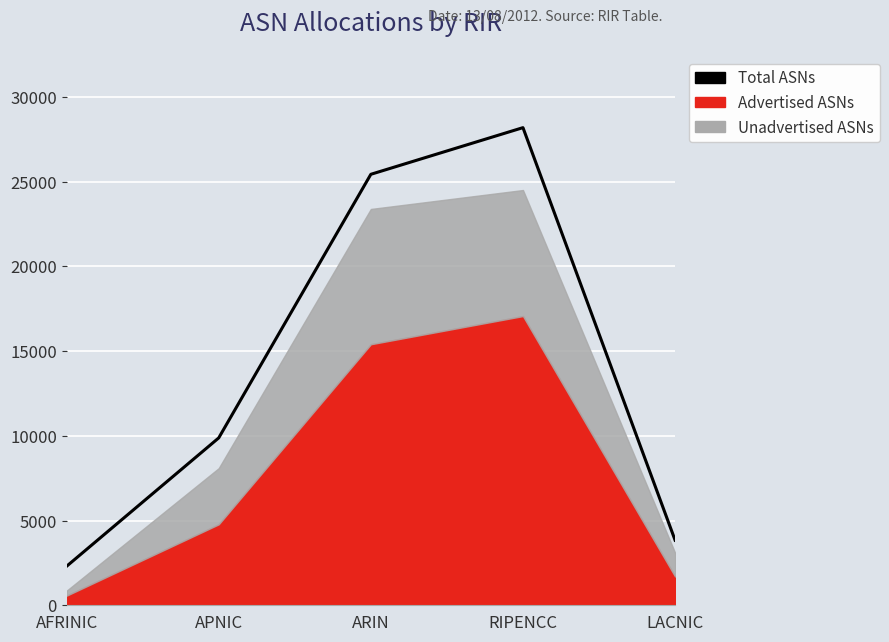

What is the sum of the values at ARIN and RIPENCC?

53613